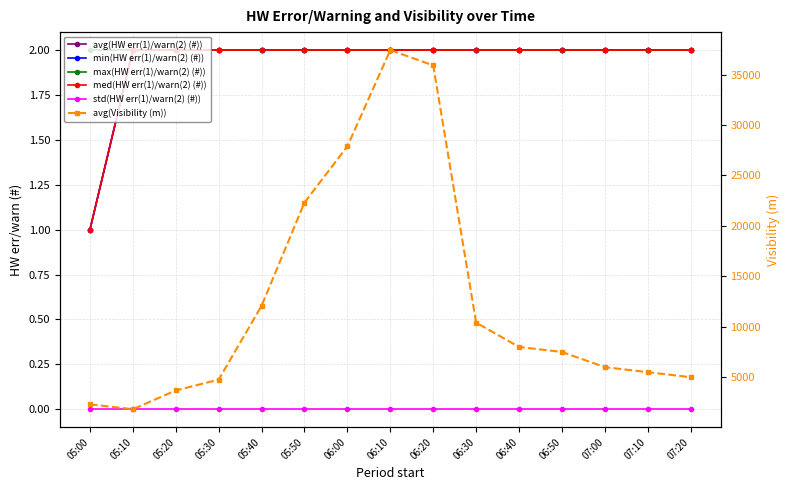

At which label does med(HW err(1)/warn(2) (#)) reach its peak?

05:10